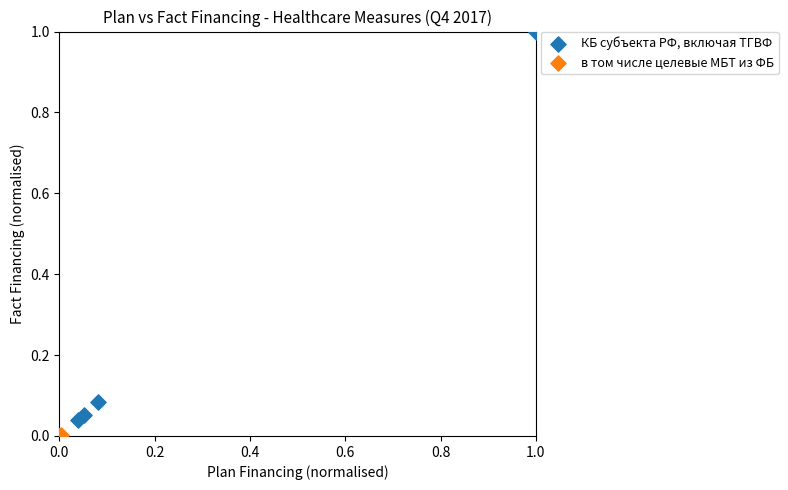

Which series contains the highest Y value?

КБ субъекта РФ, включая ТГВФ